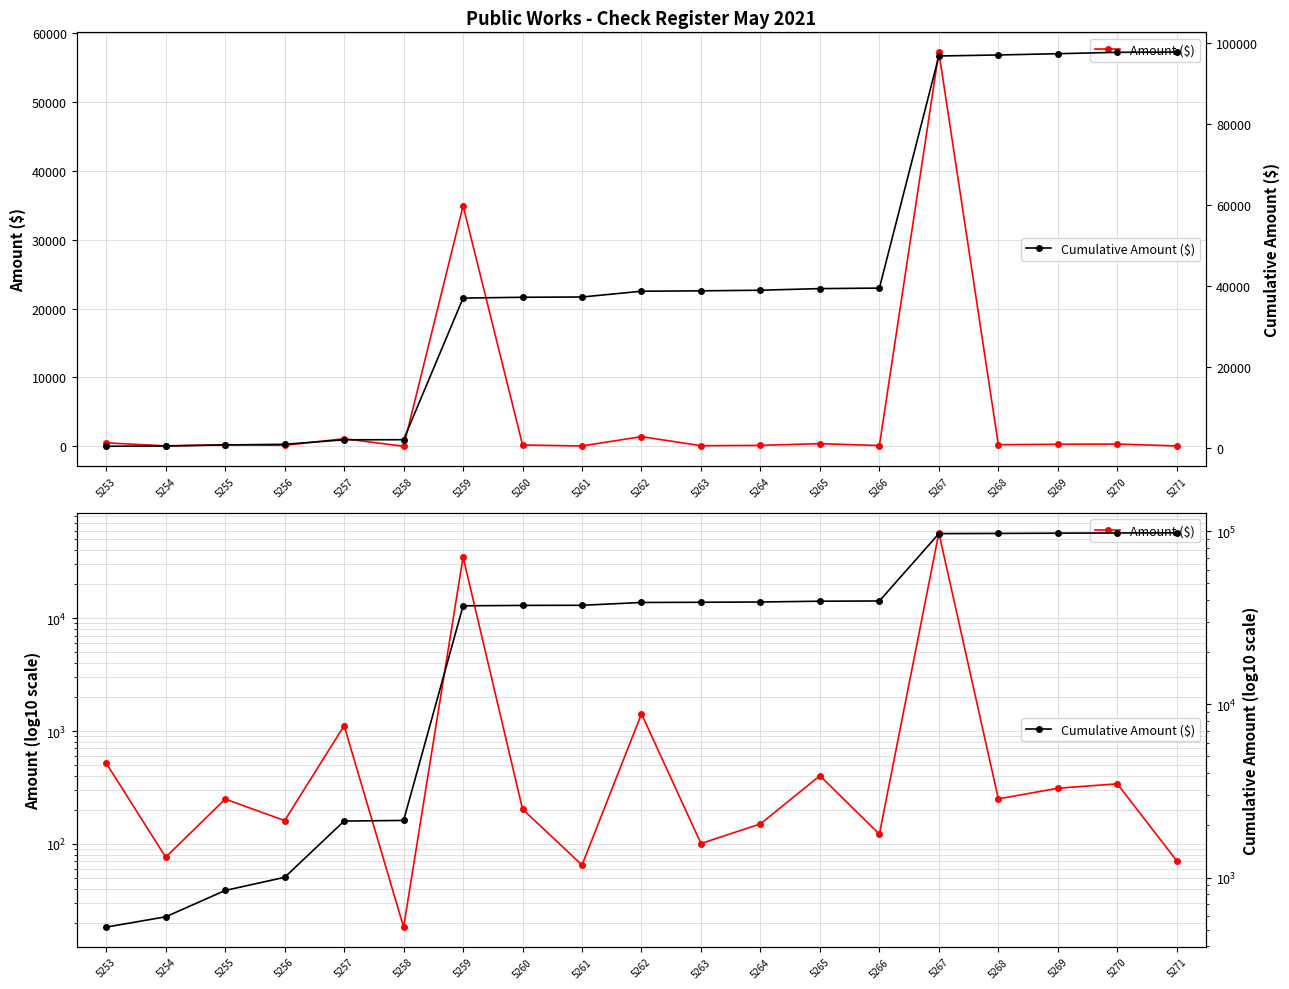

Rank the series by their maximum value, from lowest to highest.

Amount ($), Cumulative Amount ($)